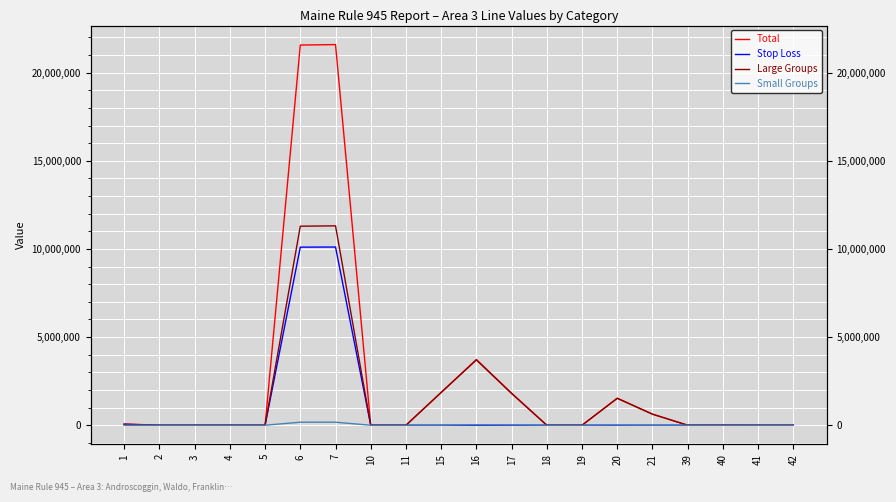

Read the Small Groups value at 4.

2.0